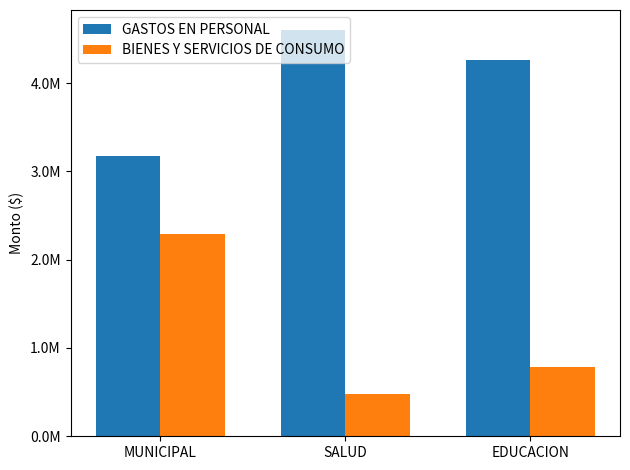

Which series has the largest total across all categories?

GASTOS EN PERSONAL